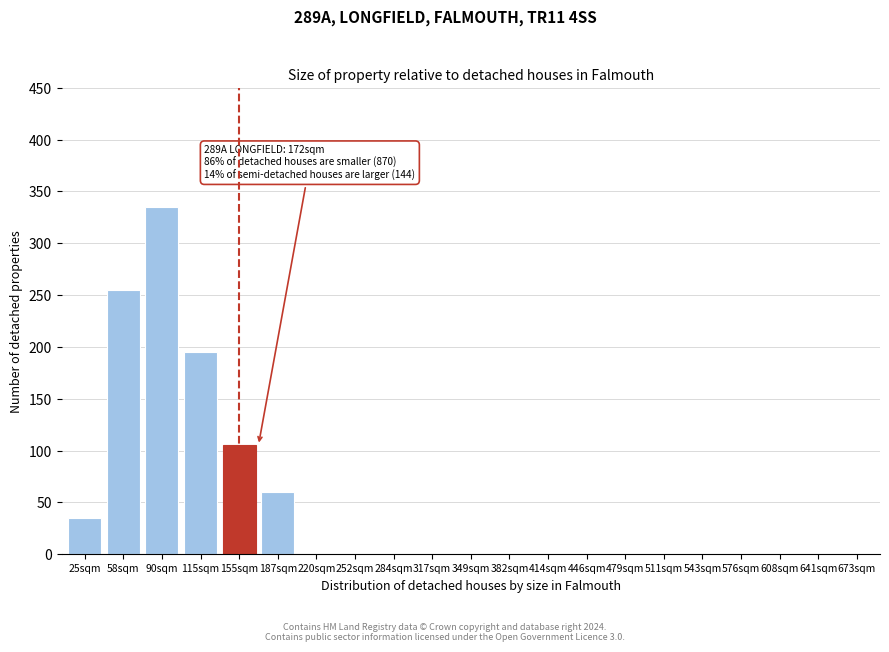

Reading left to right, what are all the values shown in this chart?

25sqm=35	58sqm=255	90sqm=335	115sqm=195	155sqm=105	187sqm=60	220sqm=0	252sqm=0	284sqm=0	317sqm=0	349sqm=0	382sqm=0	414sqm=0	446sqm=0	479sqm=0	511sqm=0	543sqm=0	576sqm=0	608sqm=0	641sqm=0	673sqm=0